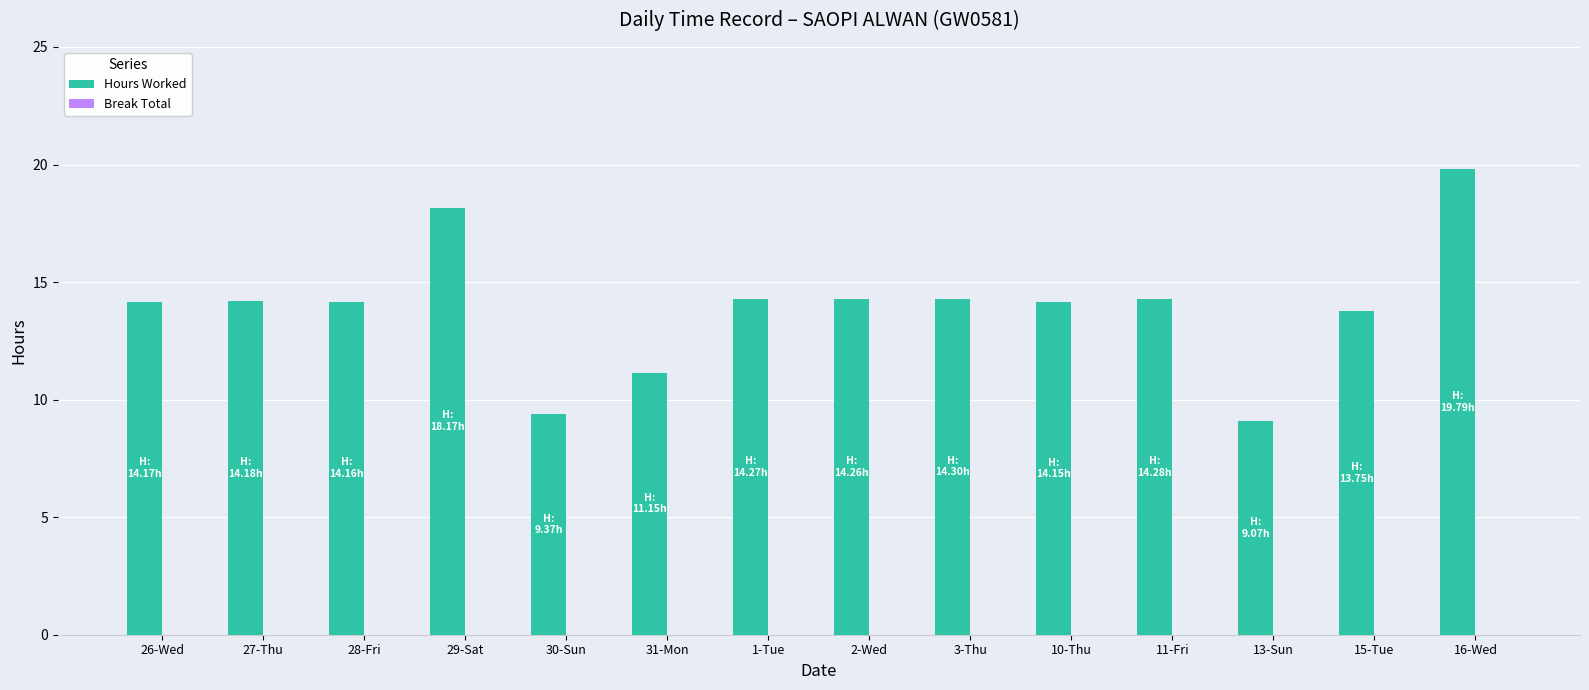

The chart shows a value of 19.3 at 28-Fri. True or false?

False